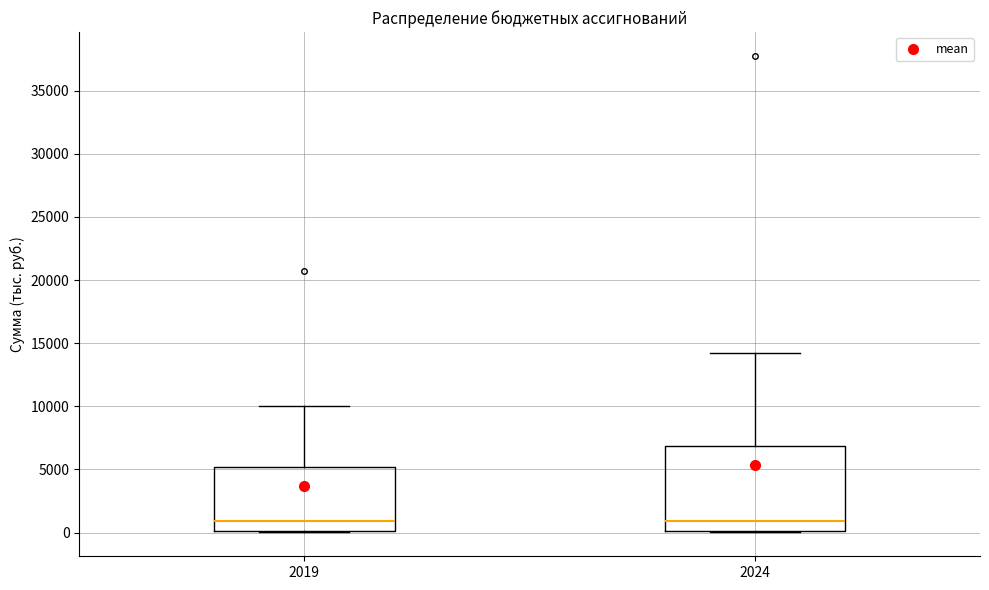

Reading left to right, transcribe this box plot: for each box, give where its median line is, the range the box spans, and where its two whiskers end, as read against the y-axis. The values are not printed on the chart, so give them approximately, as read against the axis.

2019: median 1000, box 0 to 5000, whiskers 0 to 10000
2024: median 1000, box 0 to 7000, whiskers 0 to 14000